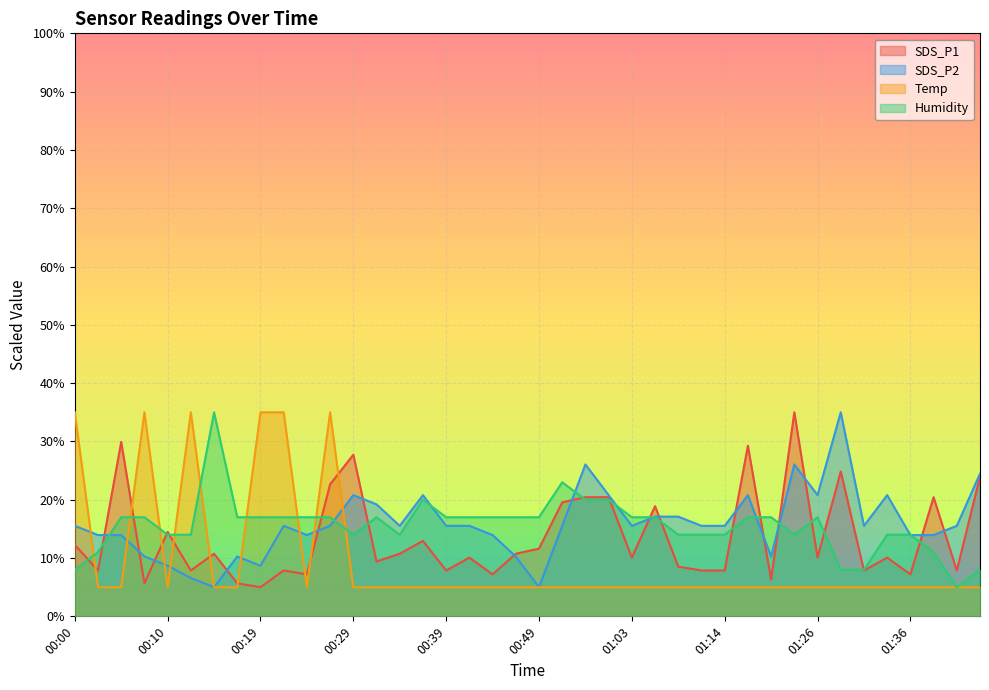

Rank the categories by SDS_P1 value from lowest to highest.

00:19, 00:07, 00:17, 01:20, 00:24, 00:44, 01:36, 00:02, 00:12, 00:22, 00:39, 01:11, 01:14, 01:31, 01:42, 01:08, 00:32, 00:42, 01:03, 01:26, 01:34, 00:14, 00:34, 00:47, 00:49, 00:00, 00:37, 00:10, 01:06, 00:55, 00:57, 01:01, 01:39, 00:27, 01:44, 01:29, 00:29, 01:17, 00:05, 01:23